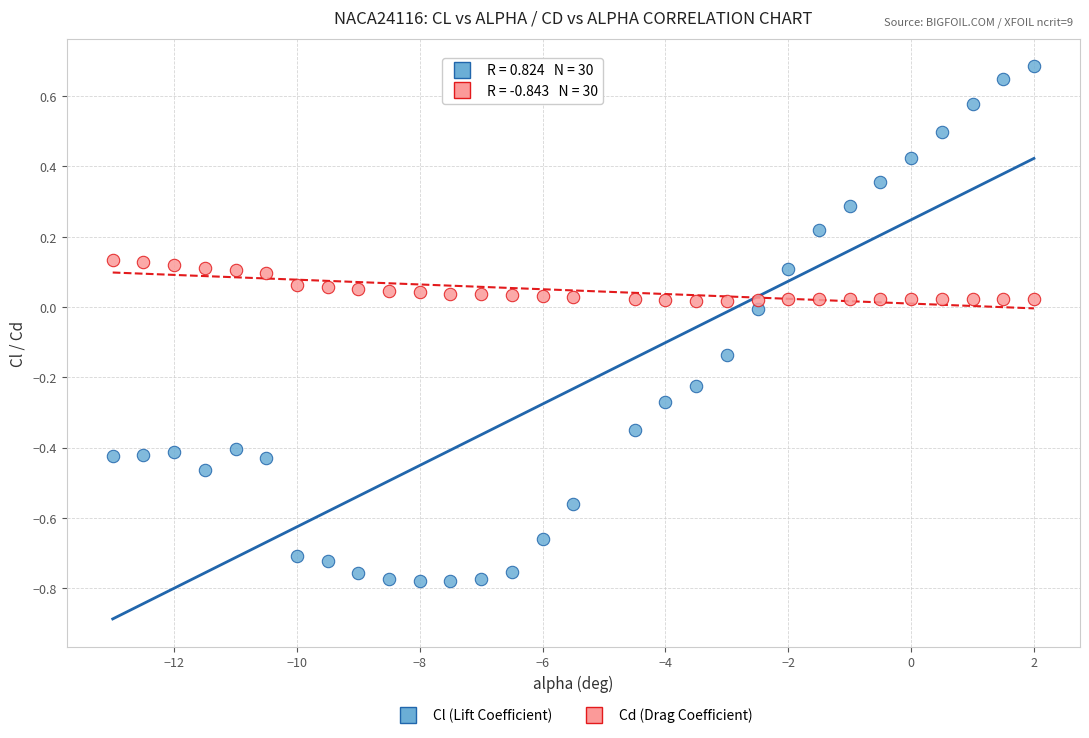

Which series reaches the minimum Y coordinate?

Cl (Lift Coefficient)